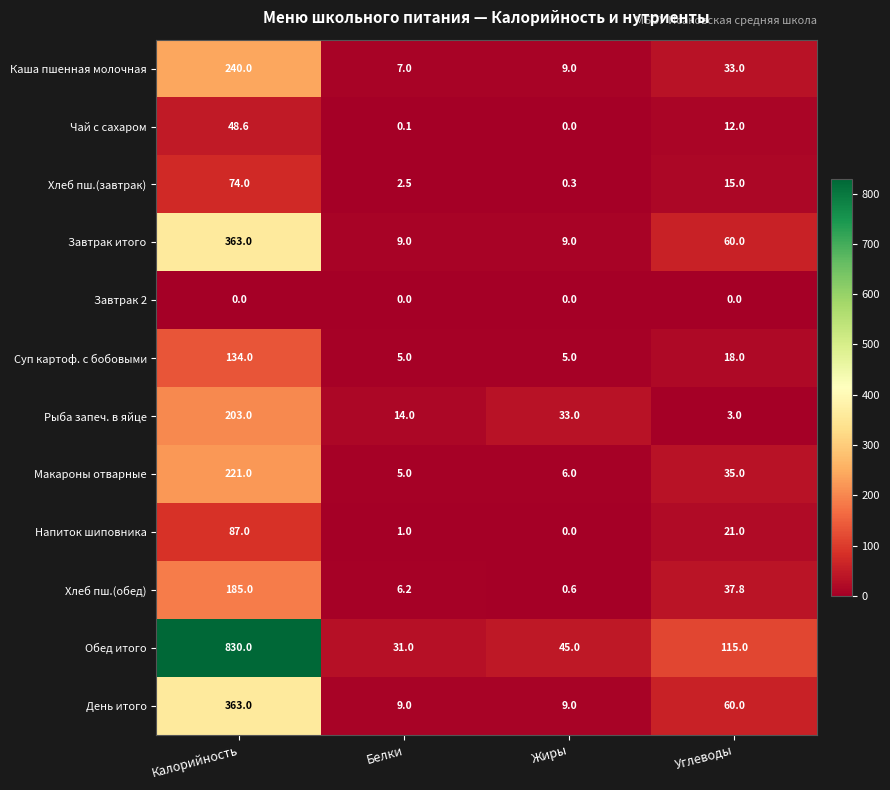

The Завтрак итого series shows 90.9 at Калорийность. True or false?

False